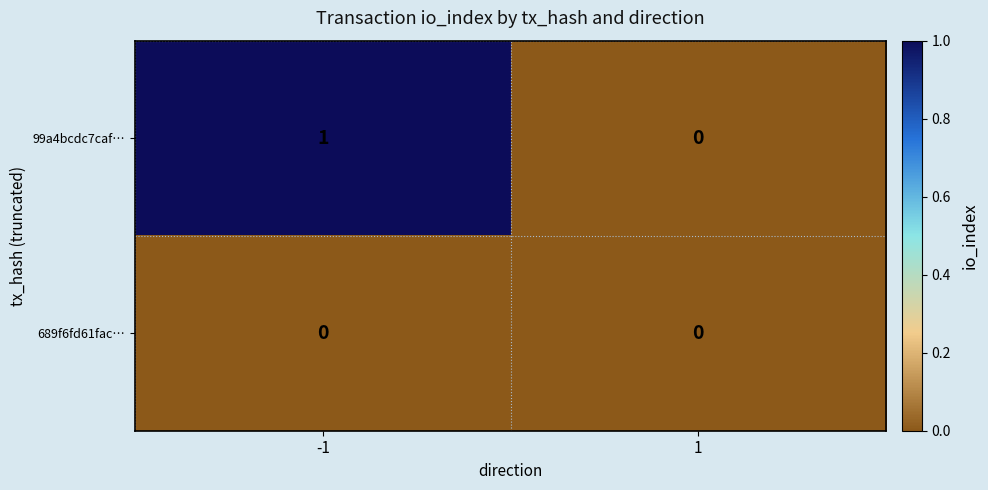

Which series has the widest spread of values?

99a4bcdc7caf…